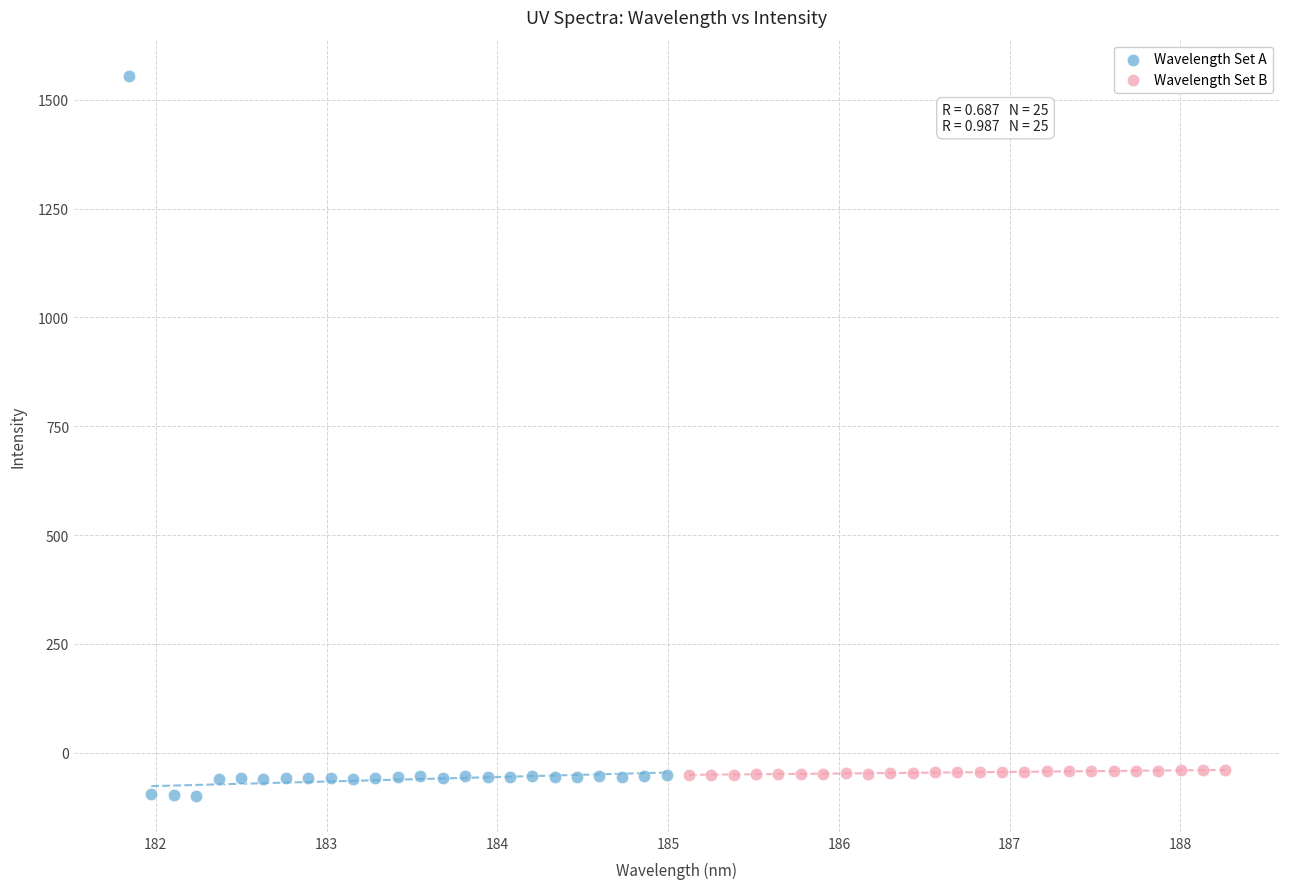

Which series contains the lowest Y value?

Wavelength Set A